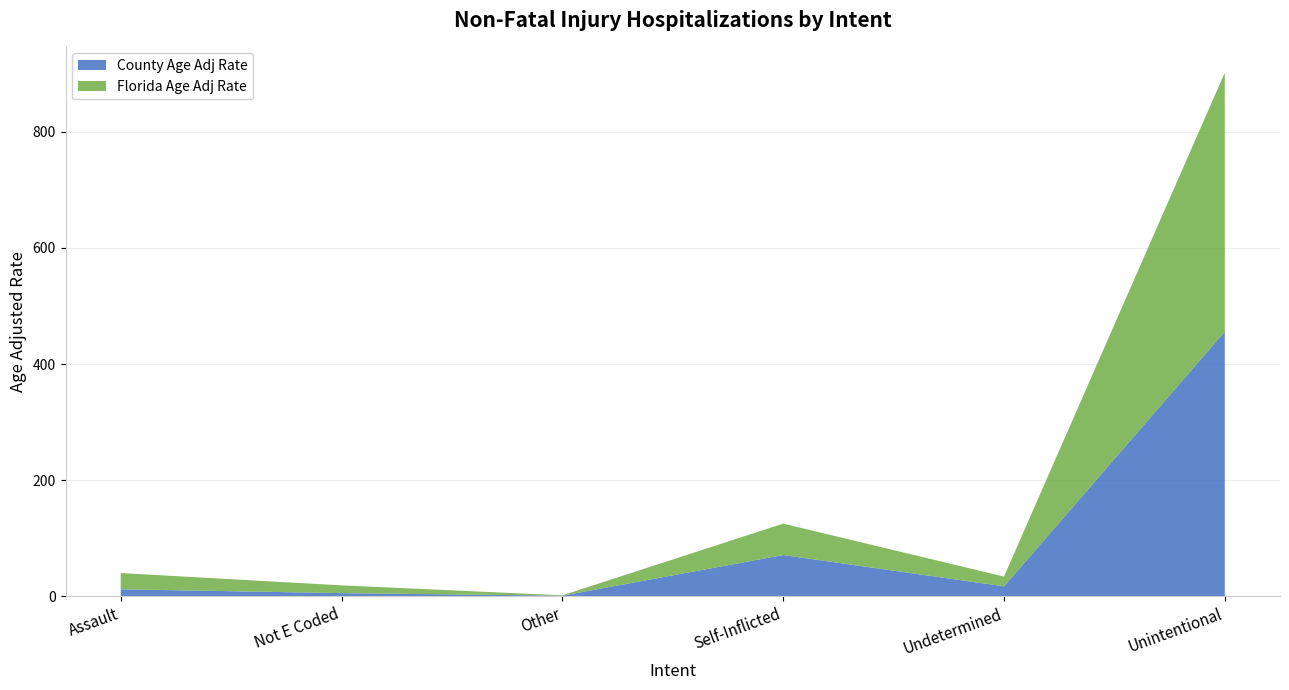

Reading left to right, list all the values displayed in this chart.

County Age Adj Rate: Assault=12.1	Not E Coded=5.5	Other=1.1	Self-Inflicted=71.1	Undetermined=17.2	Unintentional=456.0
Florida Age Adj Rate: Assault=28.0	Not E Coded=13.4	Other=0.6	Self-Inflicted=54.1	Undetermined=16.8	Unintentional=446.1